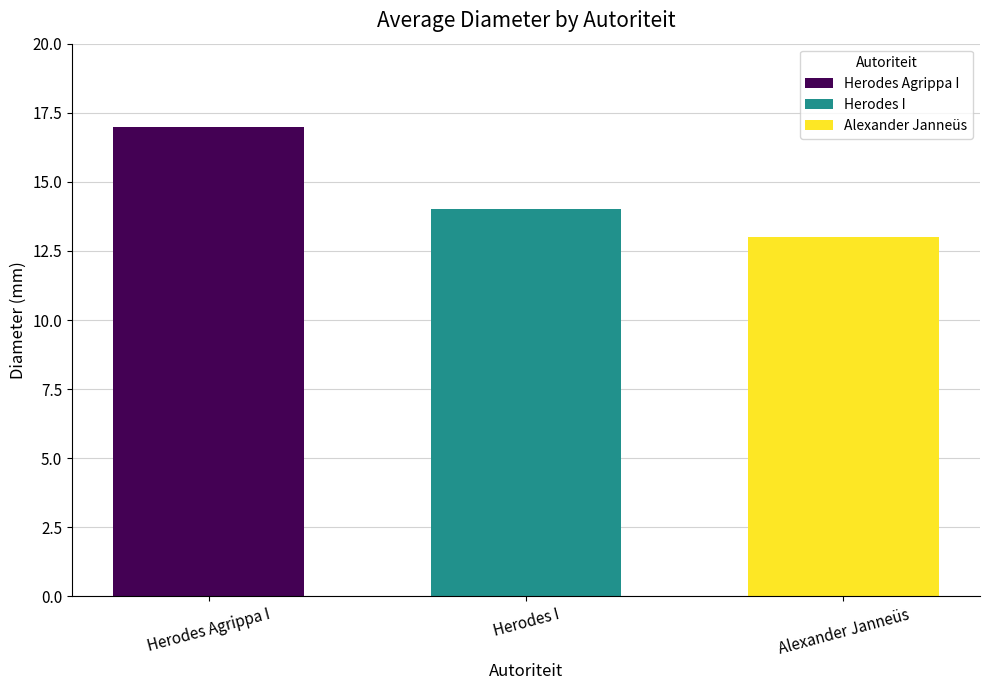

List the labels in order of value, smallest first.

Alexander Janneüs, Herodes I, Herodes Agrippa I